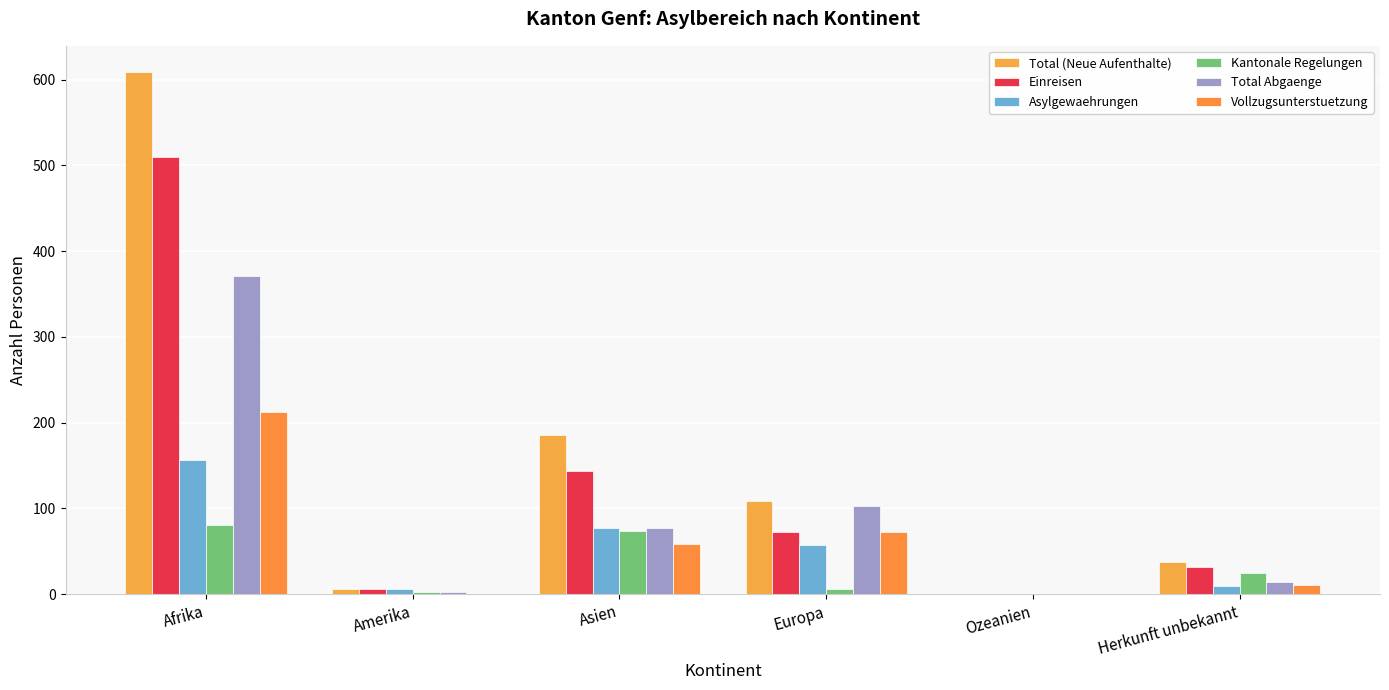

How many series are shown in this chart?

6